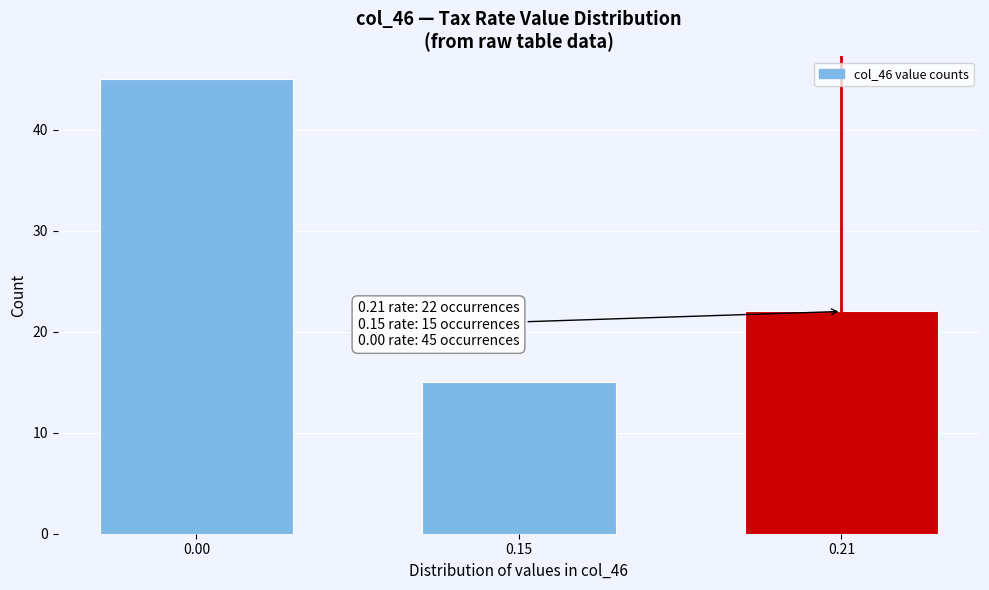

Reading left to right, what are all the values shown in this chart?

0.00=45	0.15=15	0.21=22